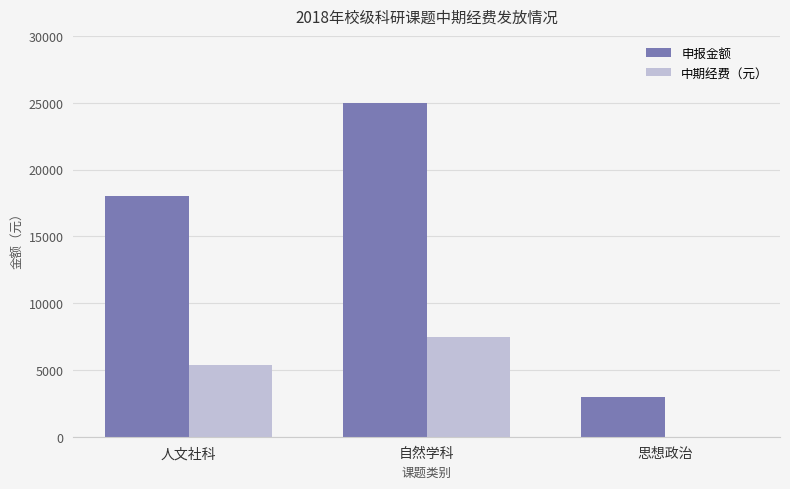

Which category has the highest value across all series?

自然学科